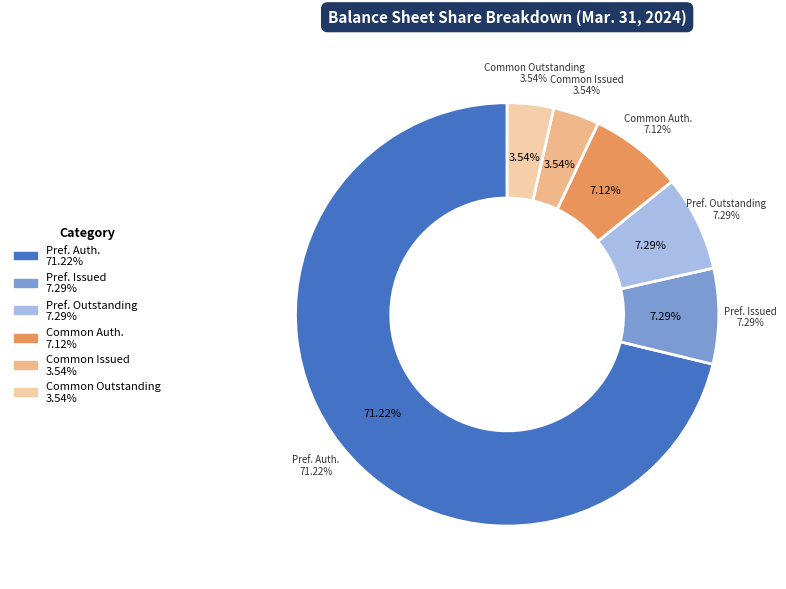

How many segments does this pie chart have?

6